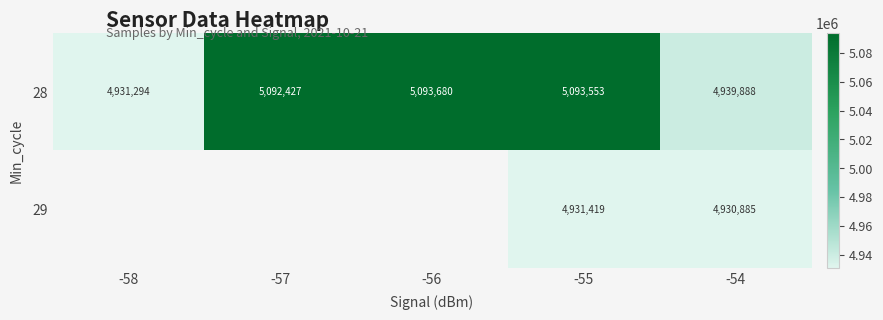

What is the total value across all series at -54?

9870773